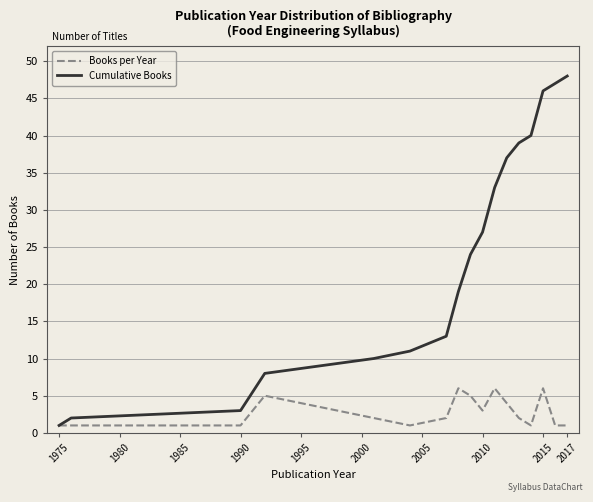

Which series has the largest range (max minus min)?

Cumulative Books